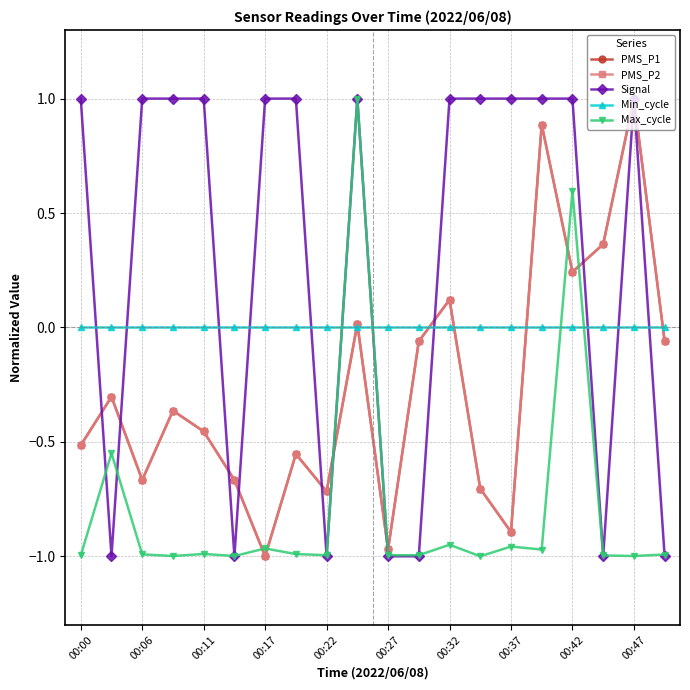

Reading right to left, list all the values displayed in this chart.

PMS_P1: -0.1	1.0	0.4	0.2	0.9	-0.9	-0.7	0.1	-0.1	-1.0	0.0	-0.7	-0.6	-1.0	-0.7	-0.5	-0.4	-0.7	-0.3	-0.5
PMS_P2: -0.1	1.0	0.4	0.2	0.9	-0.9	-0.7	0.1	-0.1	-1.0	0.0	-0.7	-0.6	-1.0	-0.7	-0.5	-0.4	-0.7	-0.3	-0.5
Signal: -1.0	1.0	-1.0	1.0	1.0	1.0	1.0	1.0	-1.0	-1.0	1.0	-1.0	1.0	1.0	-1.0	1.0	1.0	1.0	-1.0	1.0
Min_cycle: 0.0	0.0	0.0	0.0	0.0	0.0	0.0	0.0	0.0	0.0	0.0	0.0	0.0	0.0	0.0	0.0	0.0	0.0	0.0	0.0
Max_cycle: -1.0	-1.0	-1.0	0.6	-1.0	-1.0	-1.0	-0.9	-1.0	-1.0	1.0	-1.0	-1.0	-1.0	-1.0	-1.0	-1.0	-1.0	-0.5	-1.0